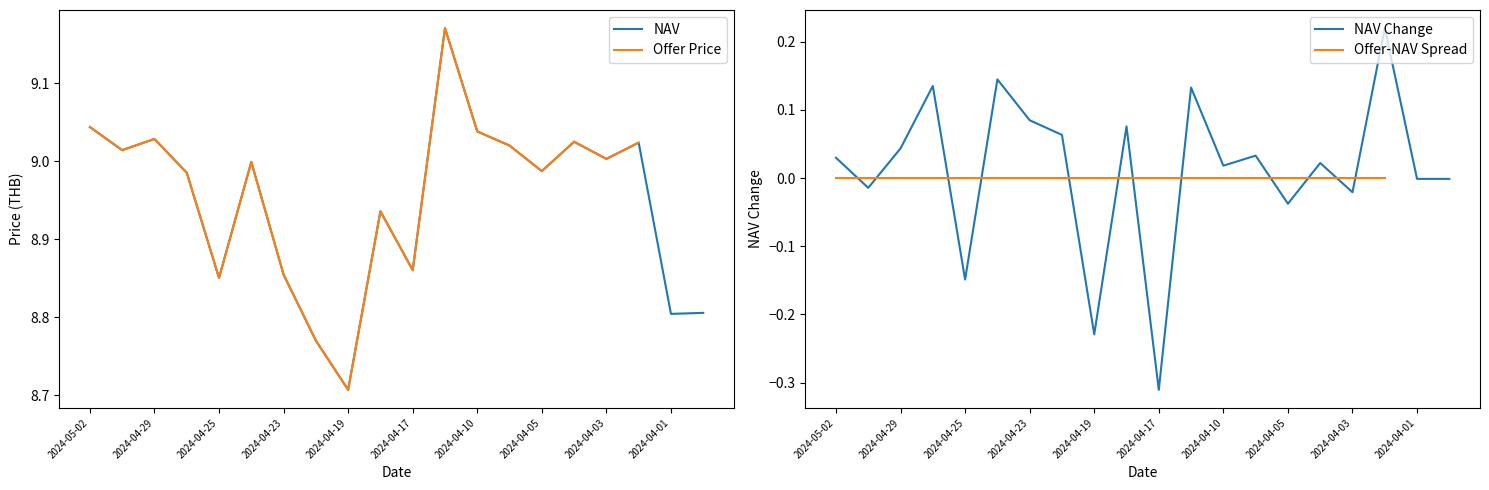

Which category has the lowest value in the NAV Change series?

2024-04-17